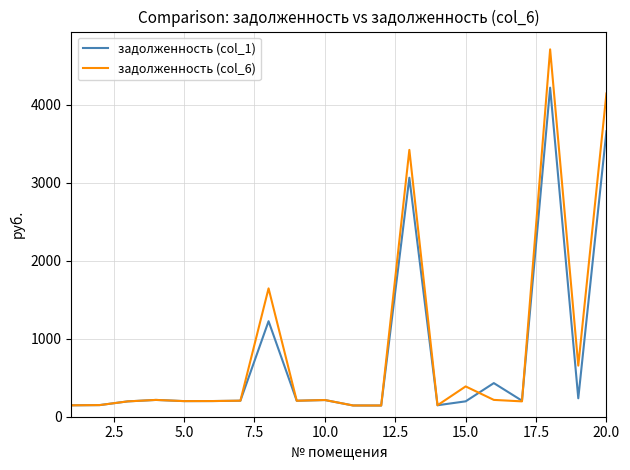

Which series has the widest spread of values?

задолженность (col_6)